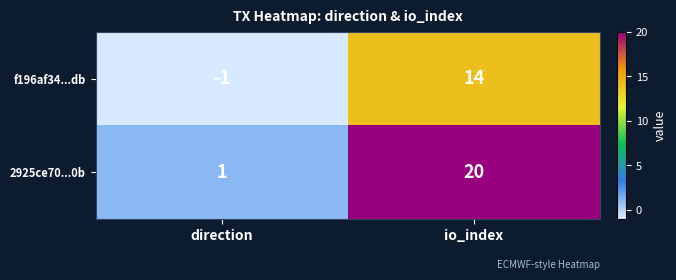

What is the sum of the f196af34...db values at io_index and direction?

13